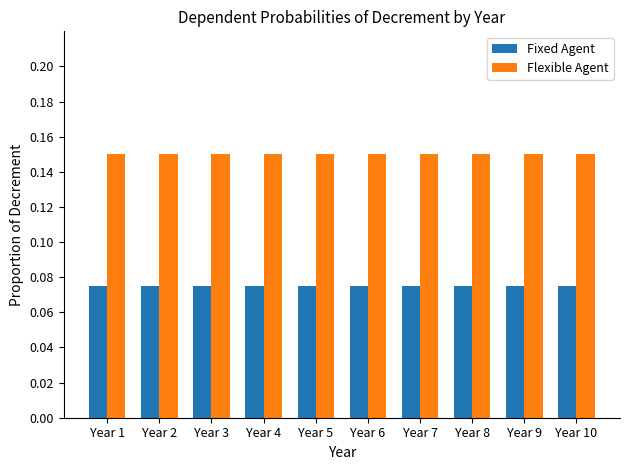

At Year 9, list the series in order from smallest to largest.

Fixed Agent, Flexible Agent